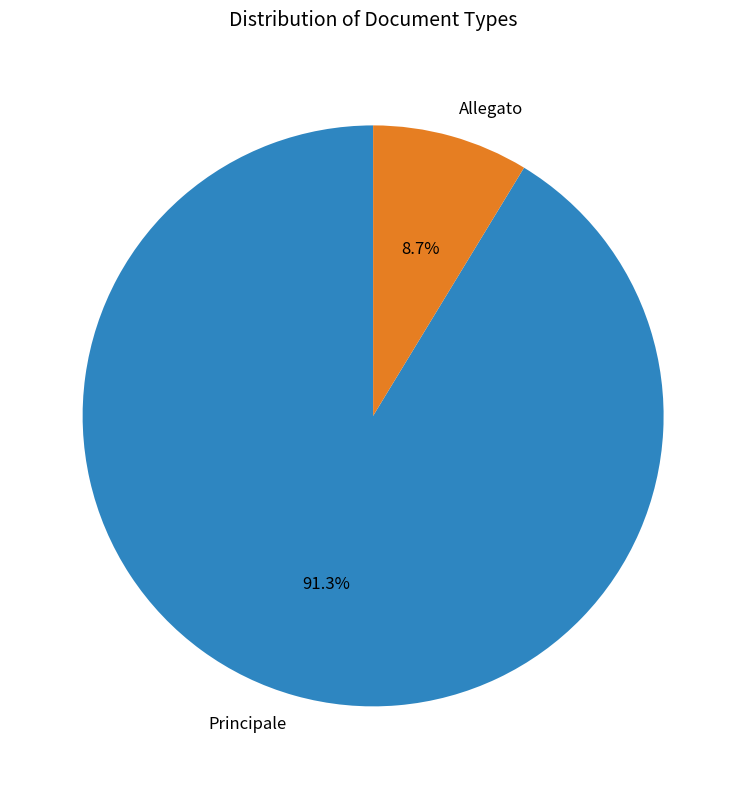

How many slices are in this pie chart?

2